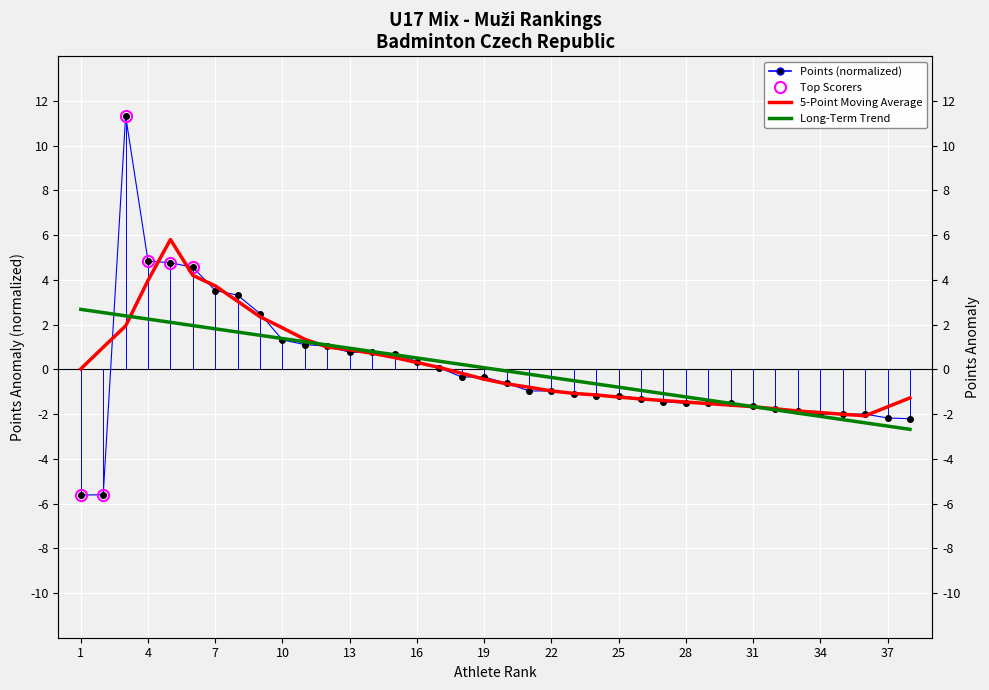

At which label is Points closest to 2?

9